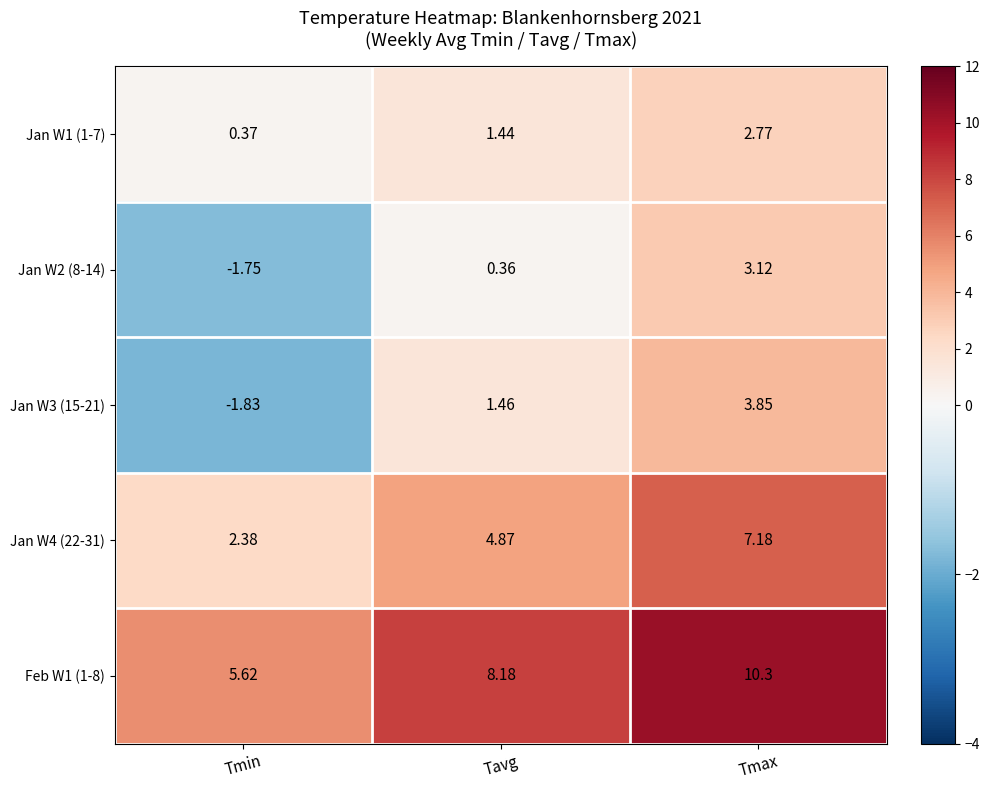

Which category has the highest value in the Jan W2 (8-14) series?

Tmax